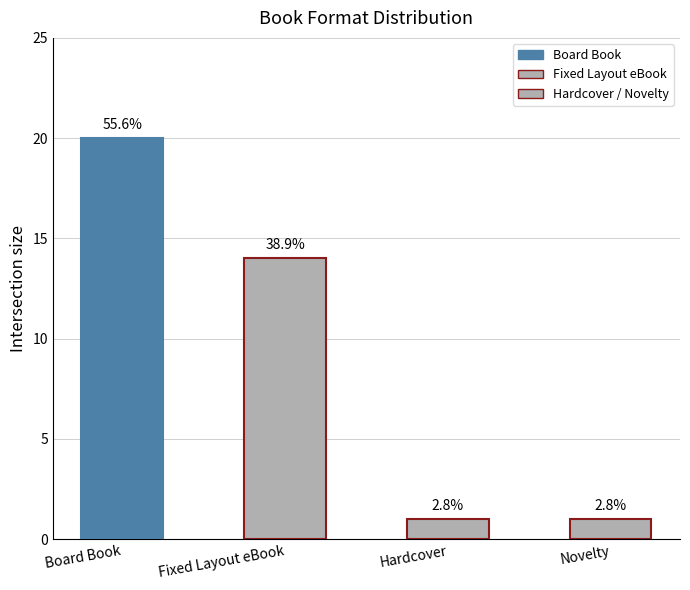

Does the chart contain any negative values?

No